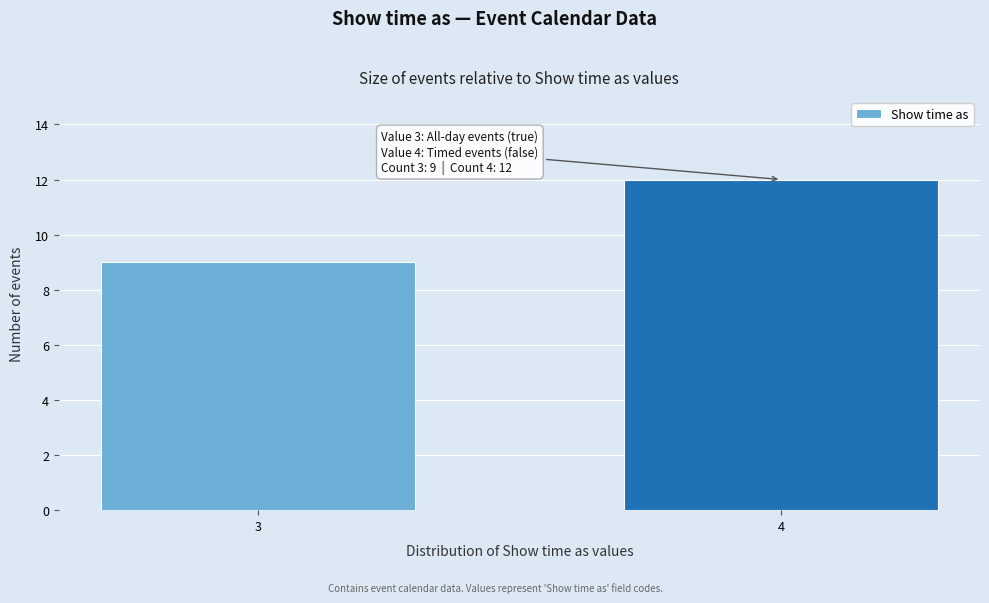

Reading left to right, transcribe all the data shown in this chart.

3=9	4=12